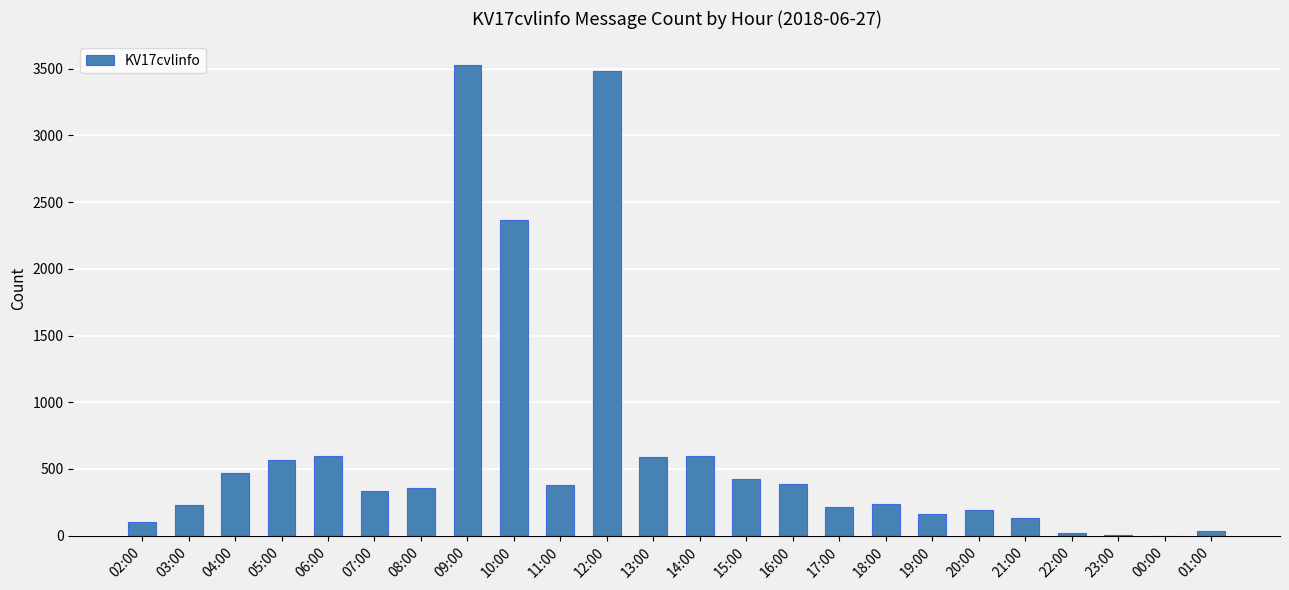

At which label is the value closest to 1764?

10:00